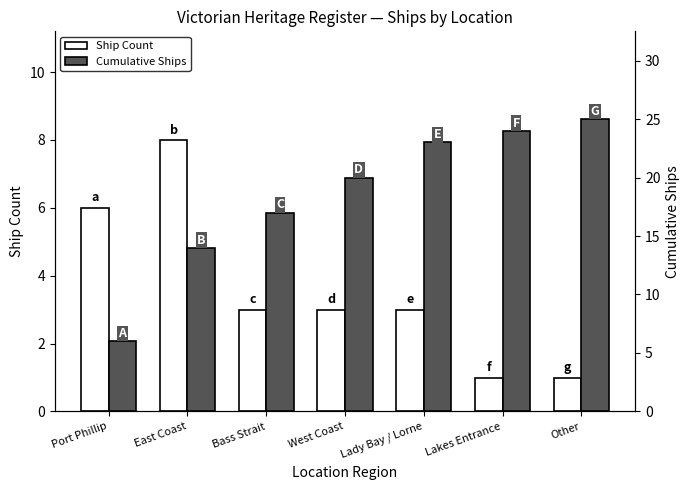

How many bars are there in each group?

2